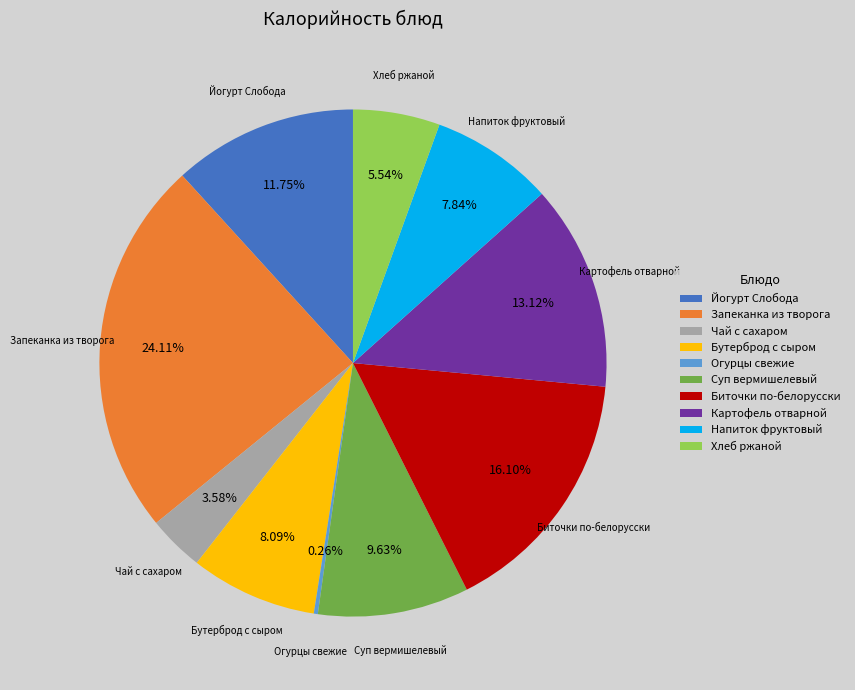

Which slice is the largest?

Запеканка из творога